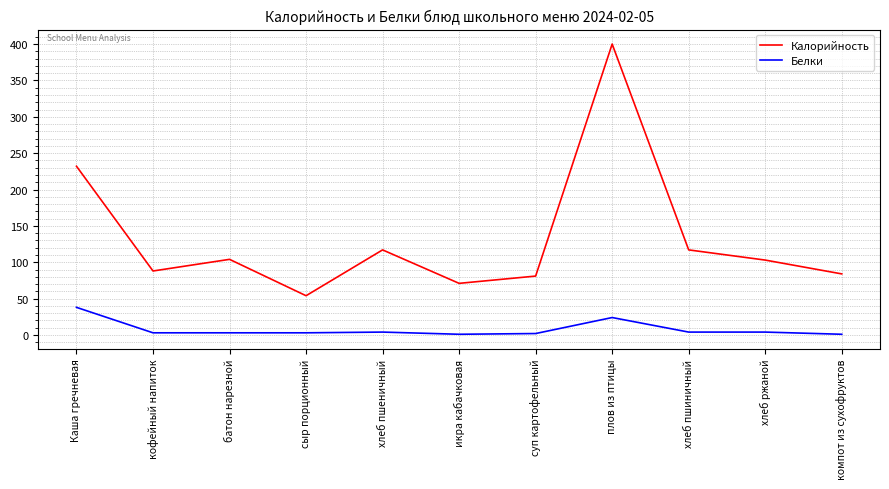

Which label corresponds to the largest value in the chart?

плов из птицы